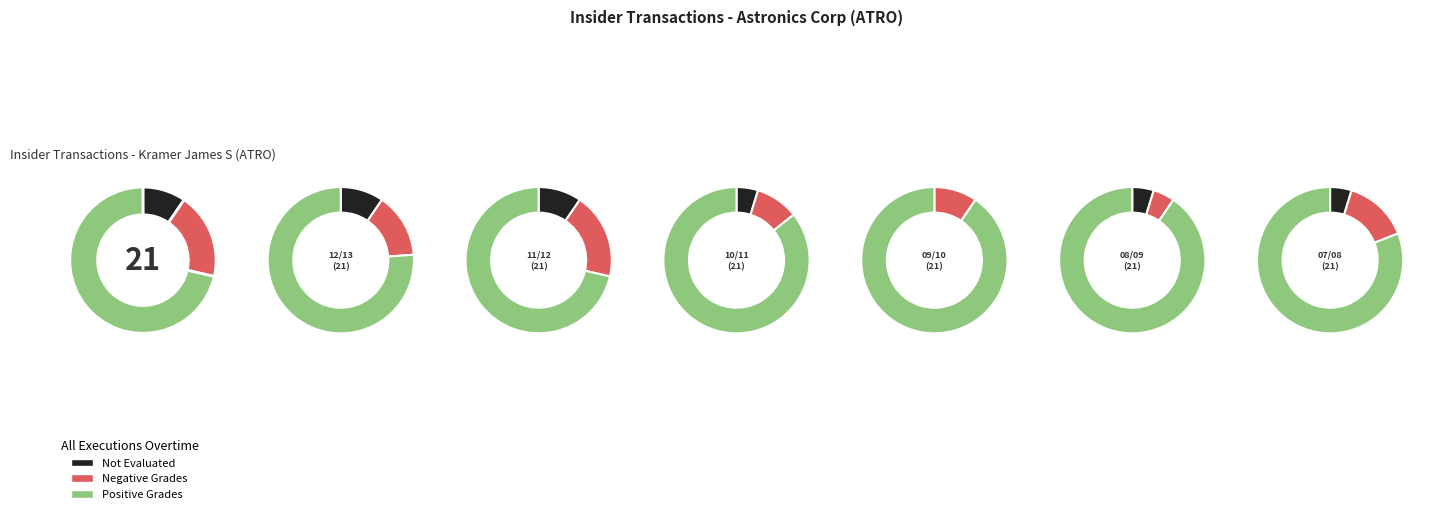

Count the number of slices in the pie.

21